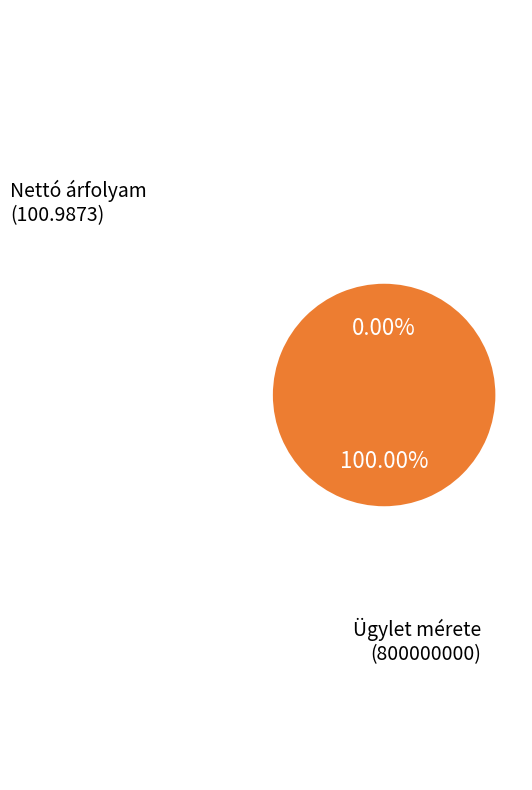

Which slice is the largest?

Ügylet mérete (800000000)